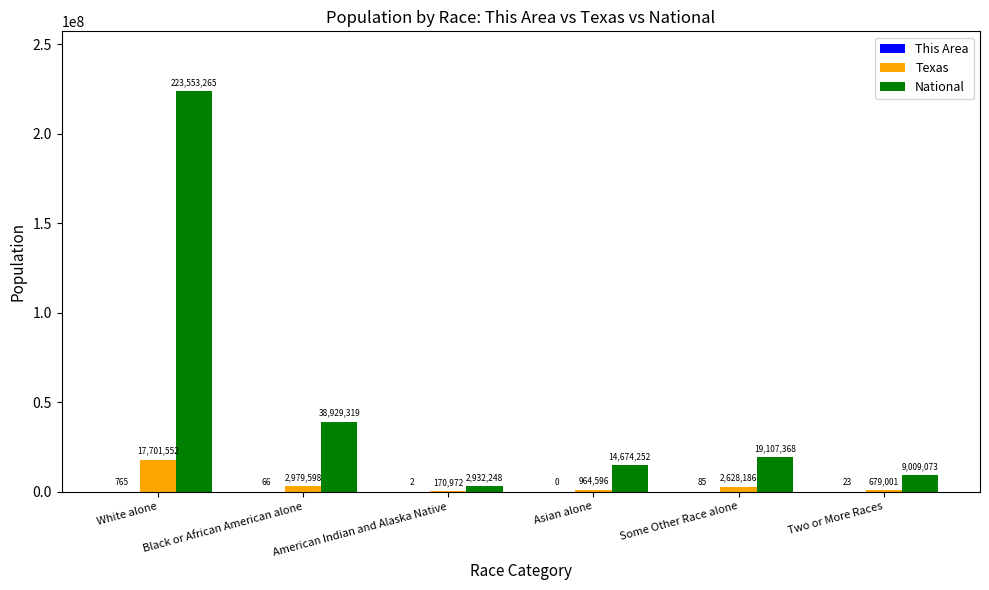

Are the bars grouped side by side (vs. stacked)?

Yes